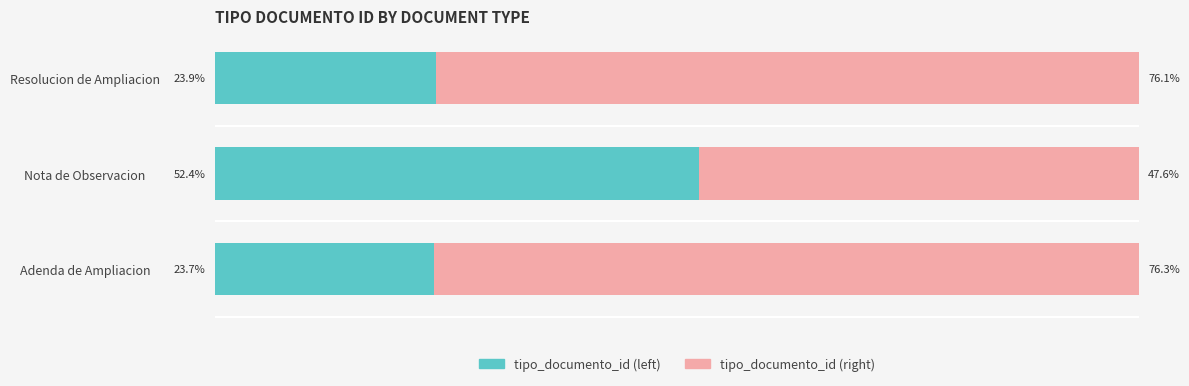

At which label does tipo_documento_id (left) reach its peak?

Nota de Observacion